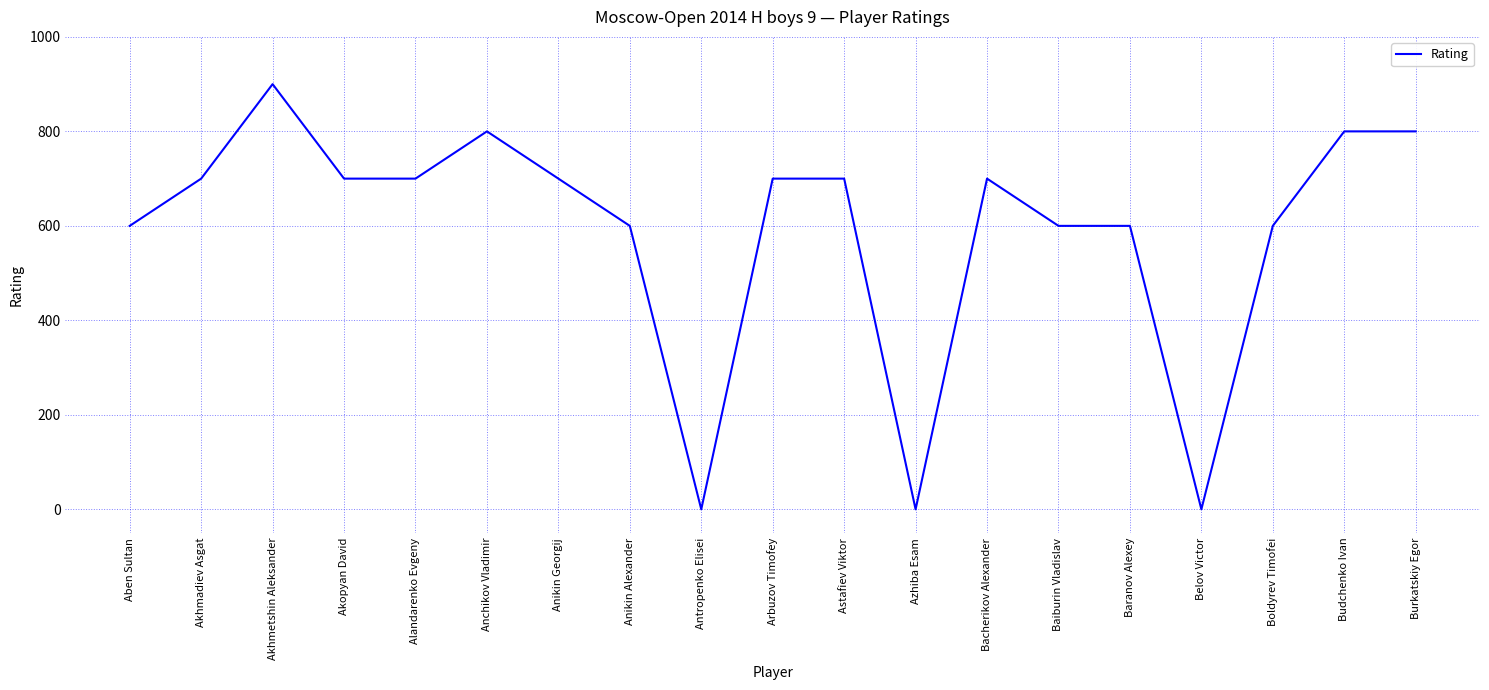

How many values are between 600 and 700?

12